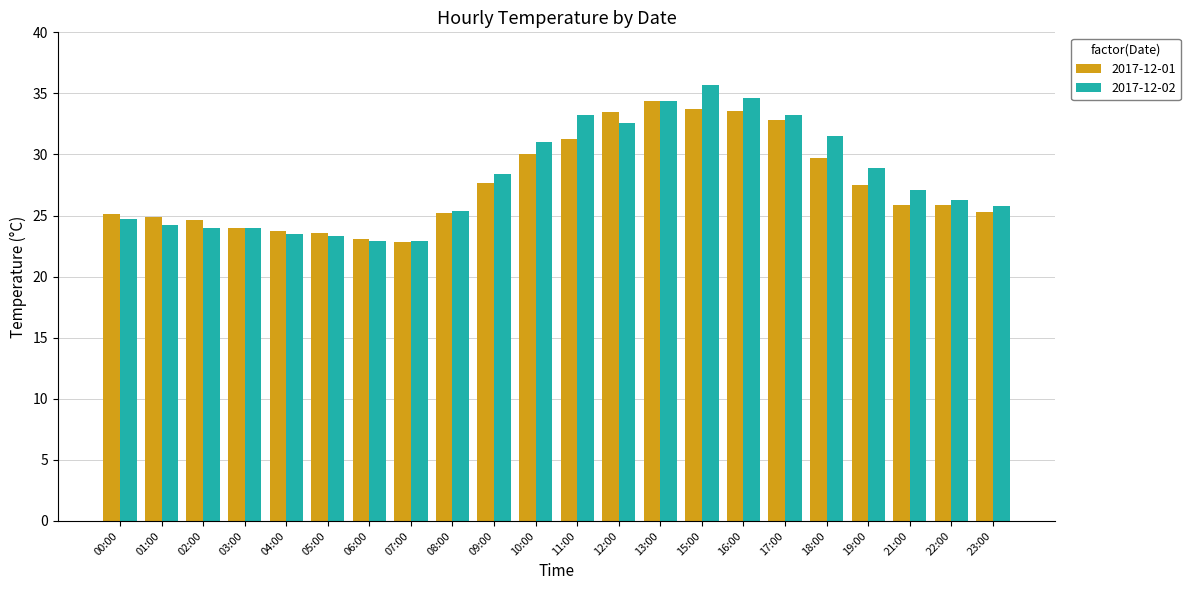

At which label does 2017-12-02 reach its peak?

15:00